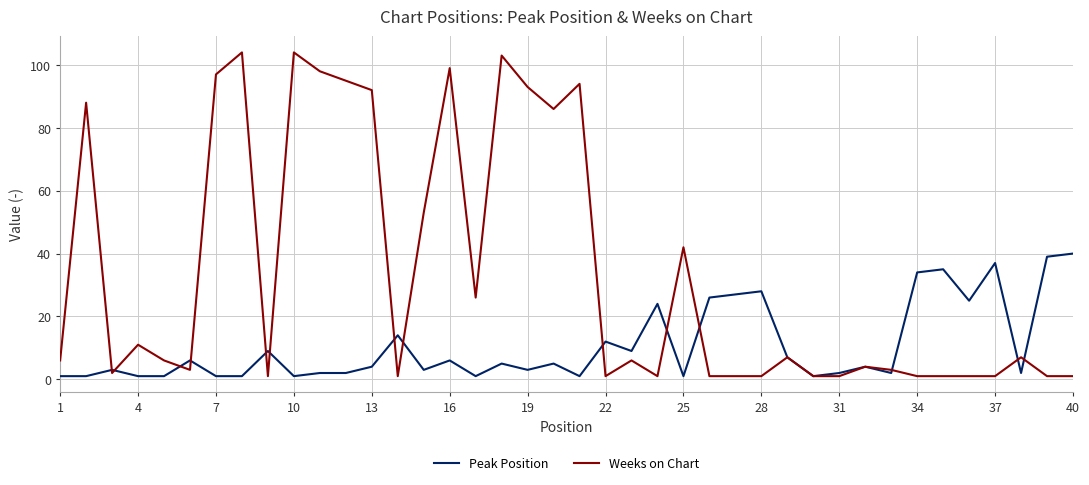

How many categories are shown in the chart?

40